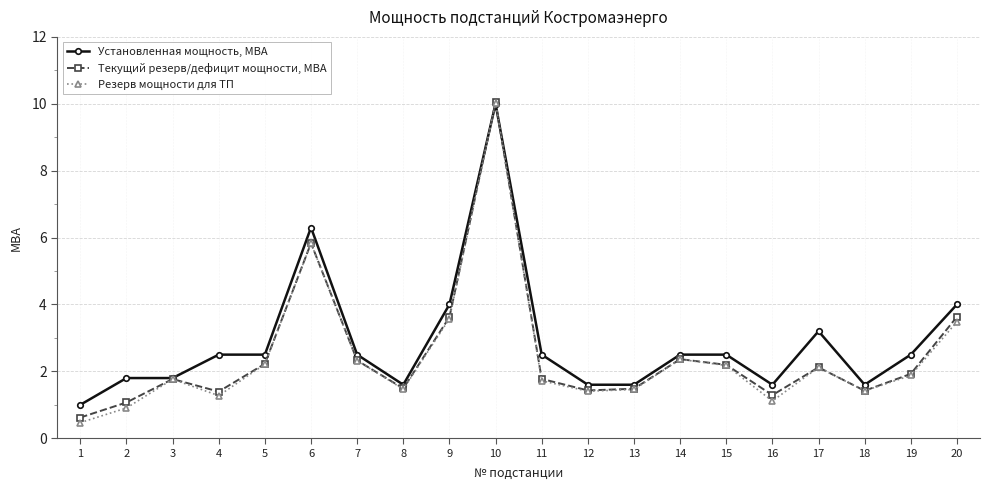

What is the spread (max minus min) of values at 16?

0.5